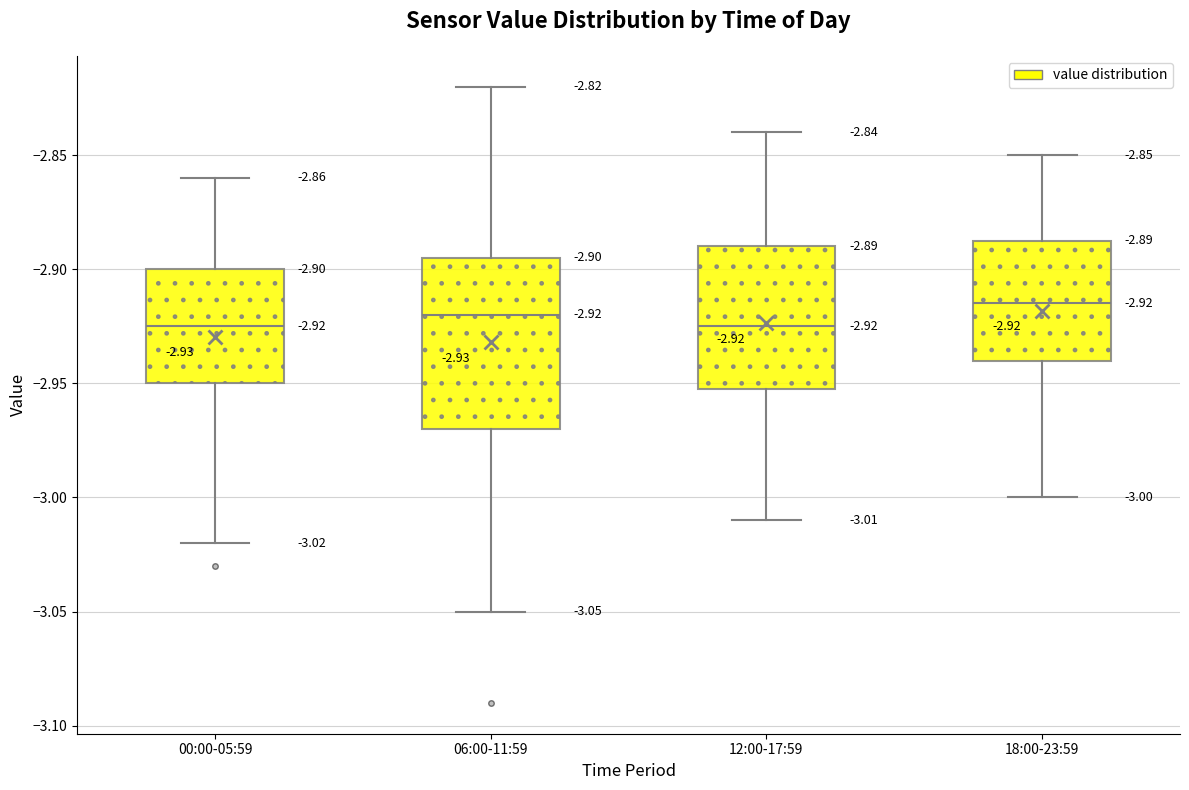

Comparing the boxes themselves (not the whiskers), which one is the tallest?

06:00-11:59